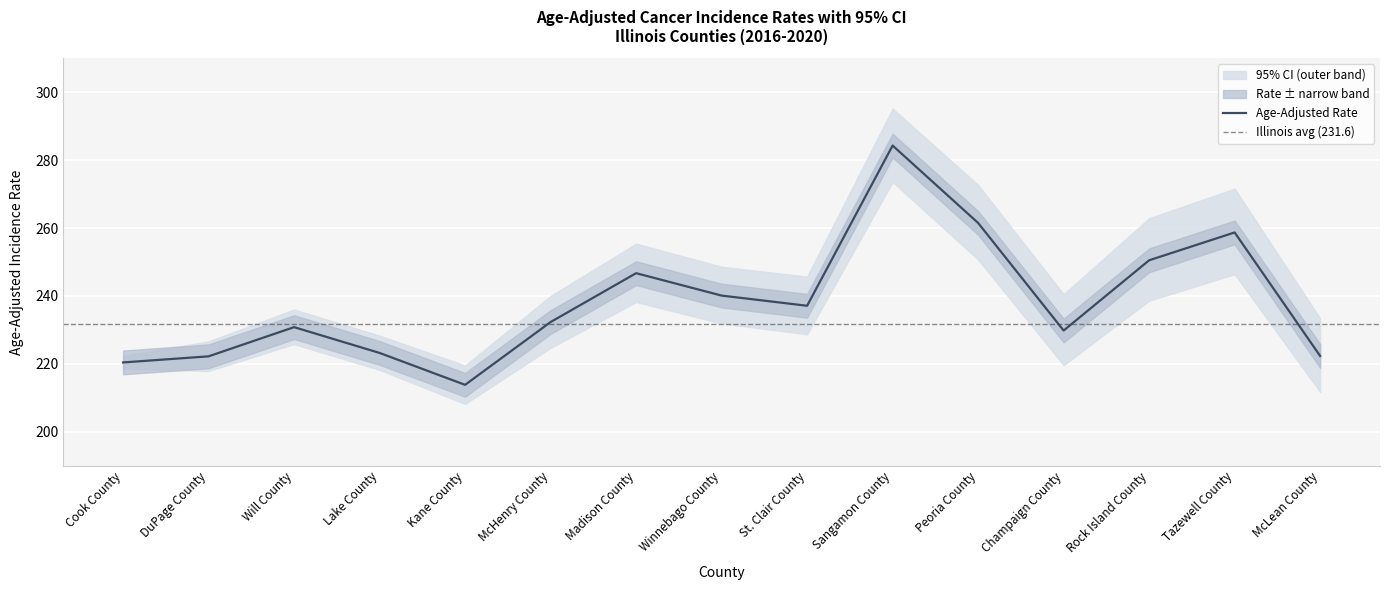

Read the Age-Adjusted Rate value at McHenry County.

232.3